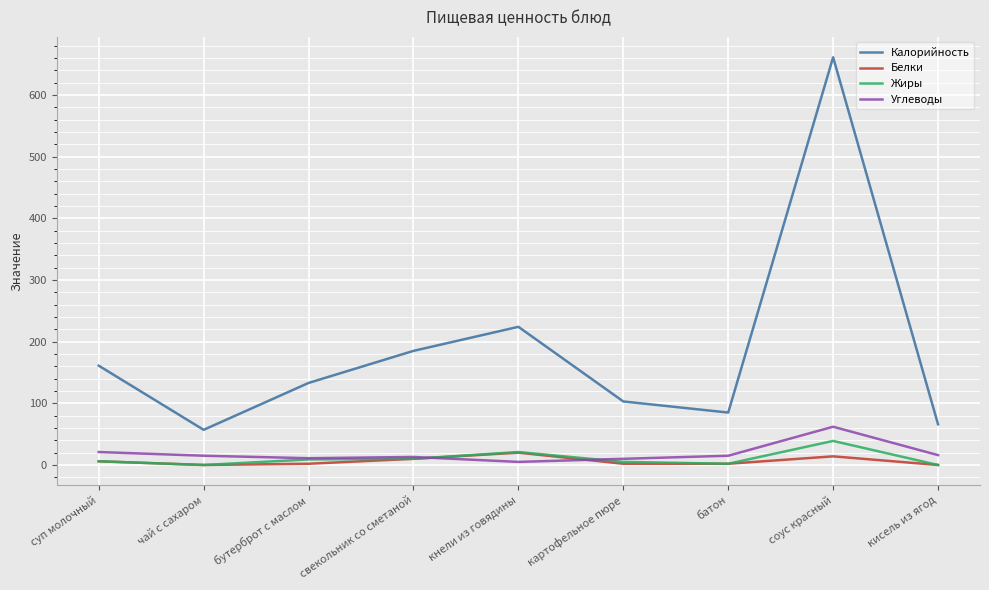

True or false: Белки and Калорийность intersect in this chart.

False